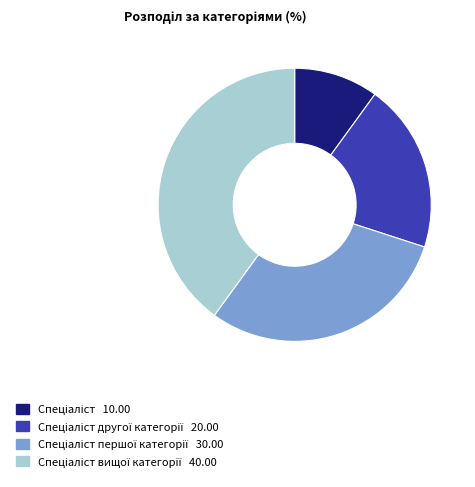

Count the number of slices in the pie.

4